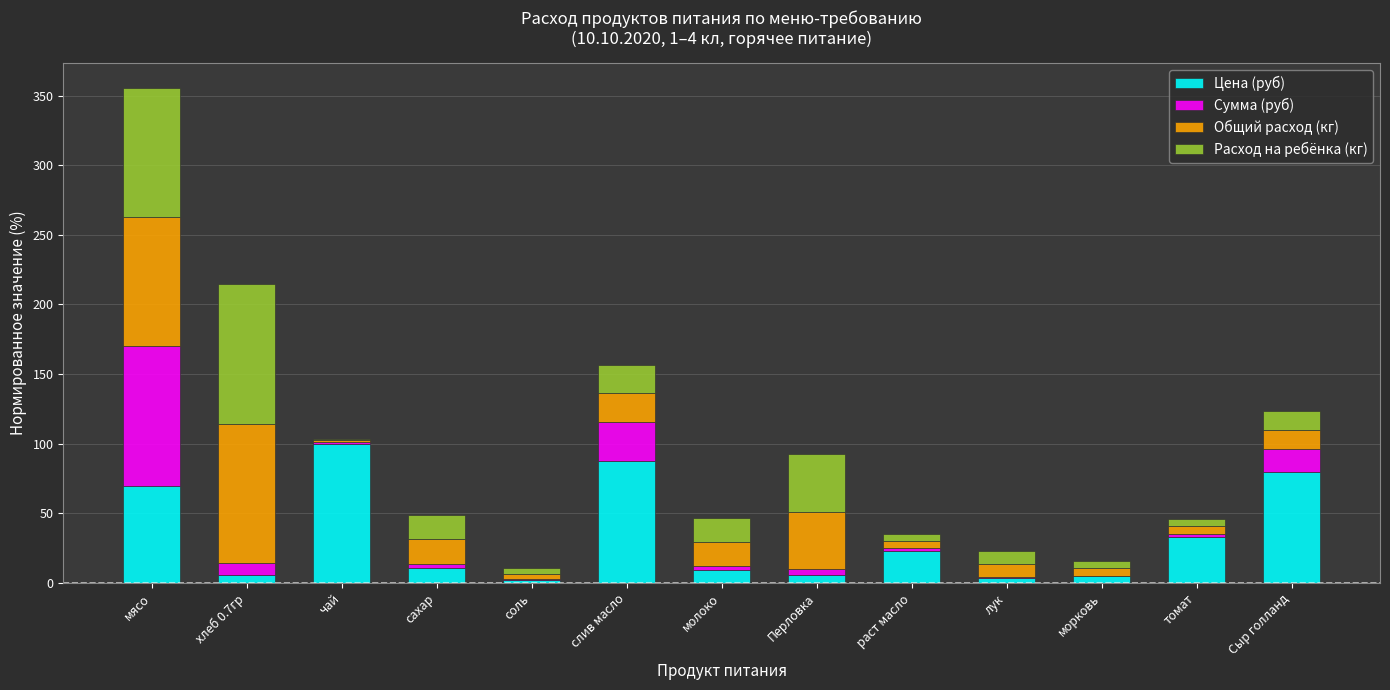

Which category has the highest value in the Цена (руб) series?

чай